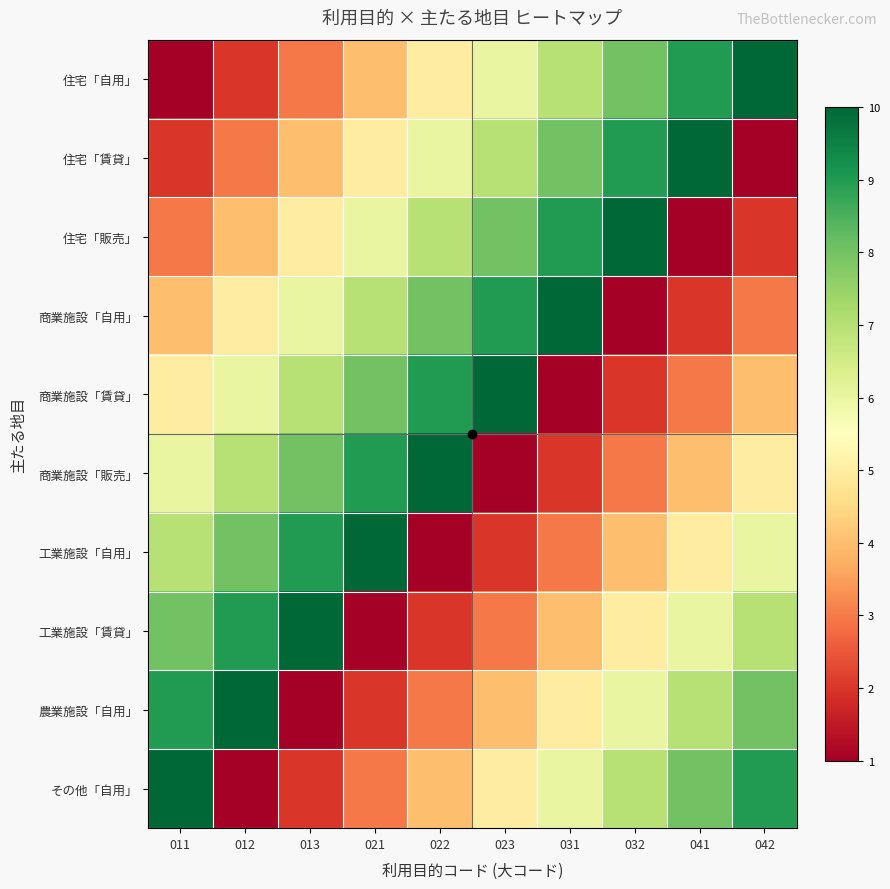

Reading left to right, what are all the values shown in this chart?

住宅「自用」: 011=1	012=2	013=3	021=4	022=5	023=6	031=7	032=8	041=9	042=10
住宅「賃貸」: 011=2	012=3	013=4	021=5	022=6	023=7	031=8	032=9	041=10	042=1
住宅「販売」: 011=3	012=4	013=5	021=6	022=7	023=8	031=9	032=10	041=1	042=2
商業施設「自用」: 011=4	012=5	013=6	021=7	022=8	023=9	031=10	032=1	041=2	042=3
商業施設「賃貸」: 011=5	012=6	013=7	021=8	022=9	023=10	031=1	032=2	041=3	042=4
商業施設「販売」: 011=6	012=7	013=8	021=9	022=10	023=1	031=2	032=3	041=4	042=5
工業施設「自用」: 011=7	012=8	013=9	021=10	022=1	023=2	031=3	032=4	041=5	042=6
工業施設「賃貸」: 011=8	012=9	013=10	021=1	022=2	023=3	031=4	032=5	041=6	042=7
農業施設「自用」: 011=9	012=10	013=1	021=2	022=3	023=4	031=5	032=6	041=7	042=8
その他「自用」: 011=10	012=1	013=2	021=3	022=4	023=5	031=6	032=7	041=8	042=9